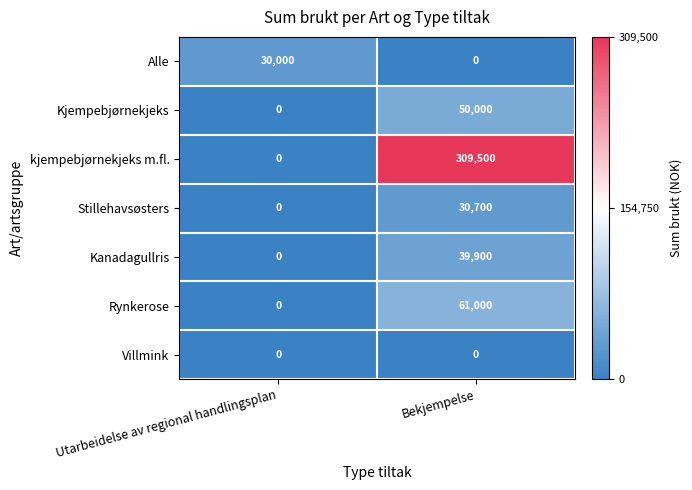

The value of Kjempebjørnekjeks at Bekjempelse is 81193. True or false?

False